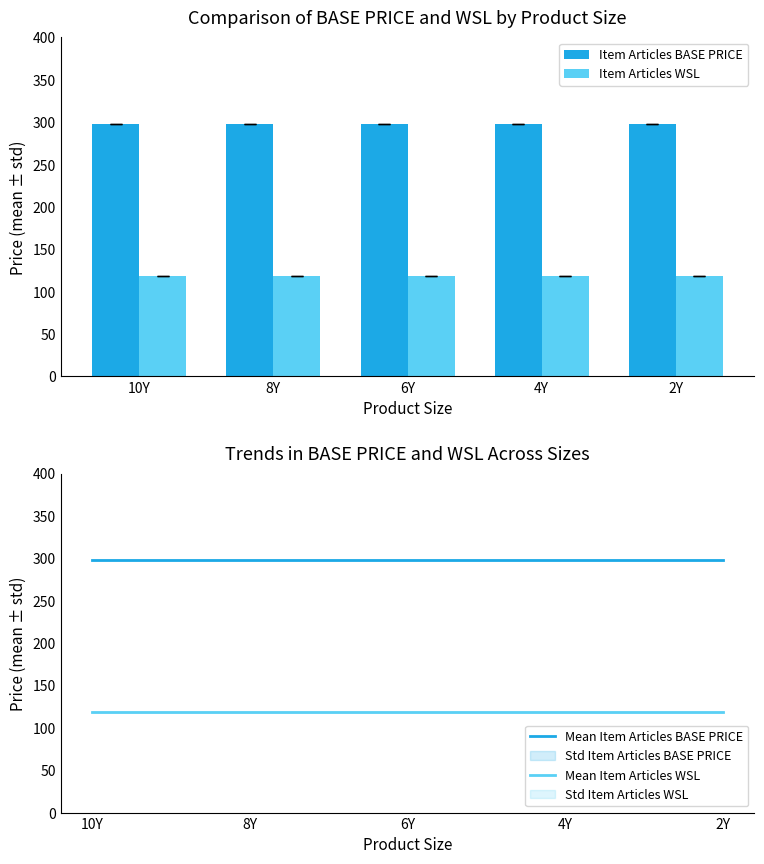

What are all the series names shown in the legend?

Item Articles BASE PRICE, Item Articles WSL, Mean Item Articles BASE PRICE, Mean Item Articles WSL